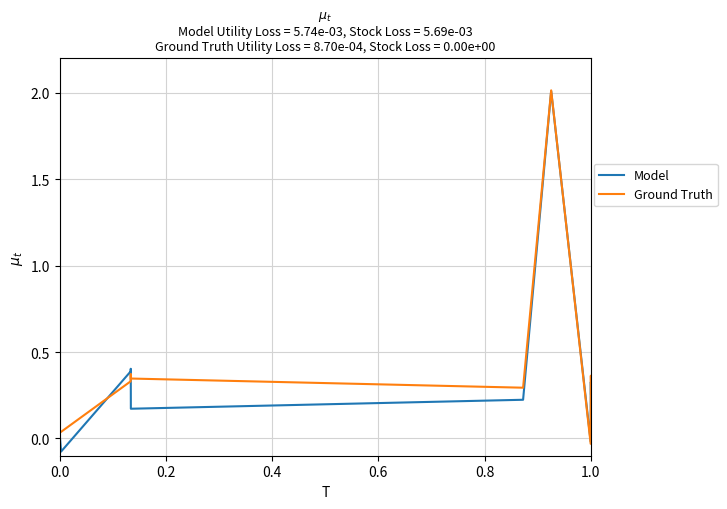

What is the highest value of the Model series?

2.0